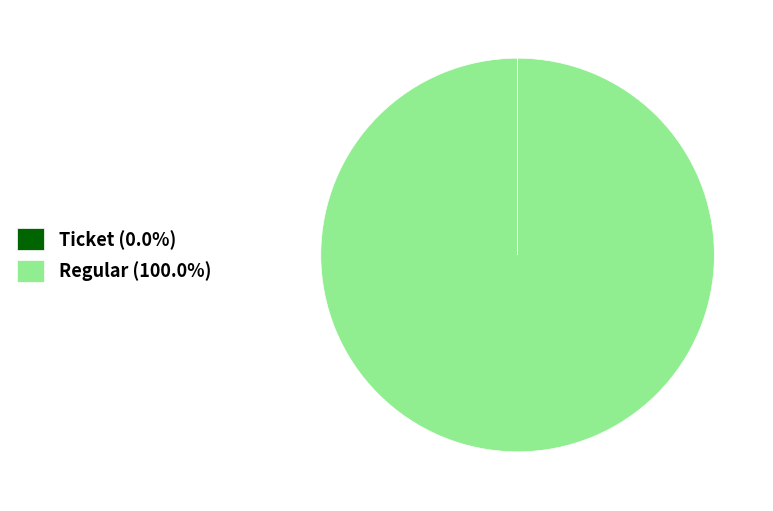

Is Regular (100.0%) the majority of the pie?

Yes